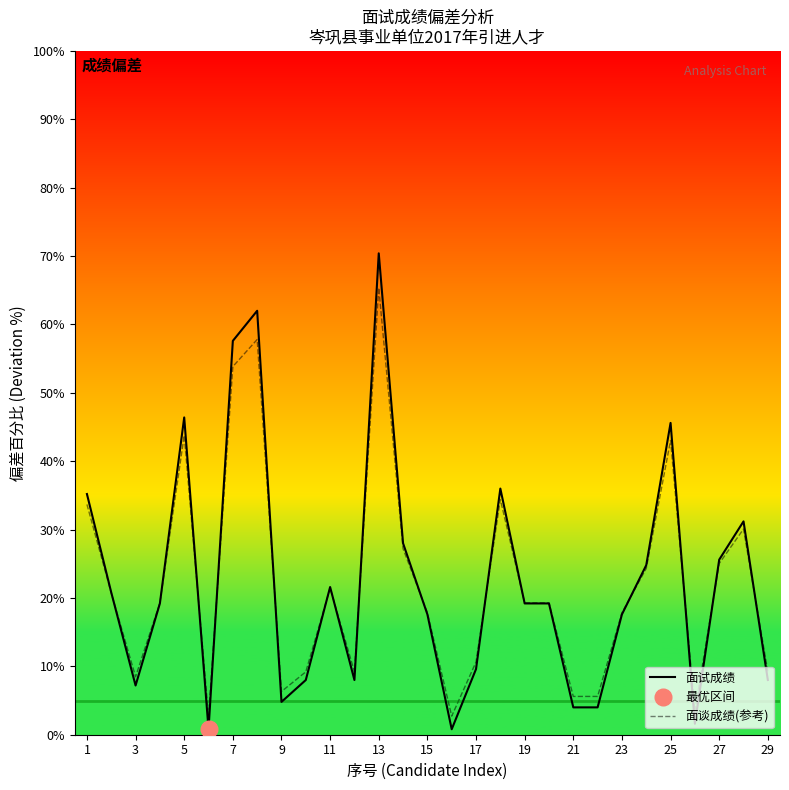

How many data points in 面谈成绩(参考) are less than 19?

13